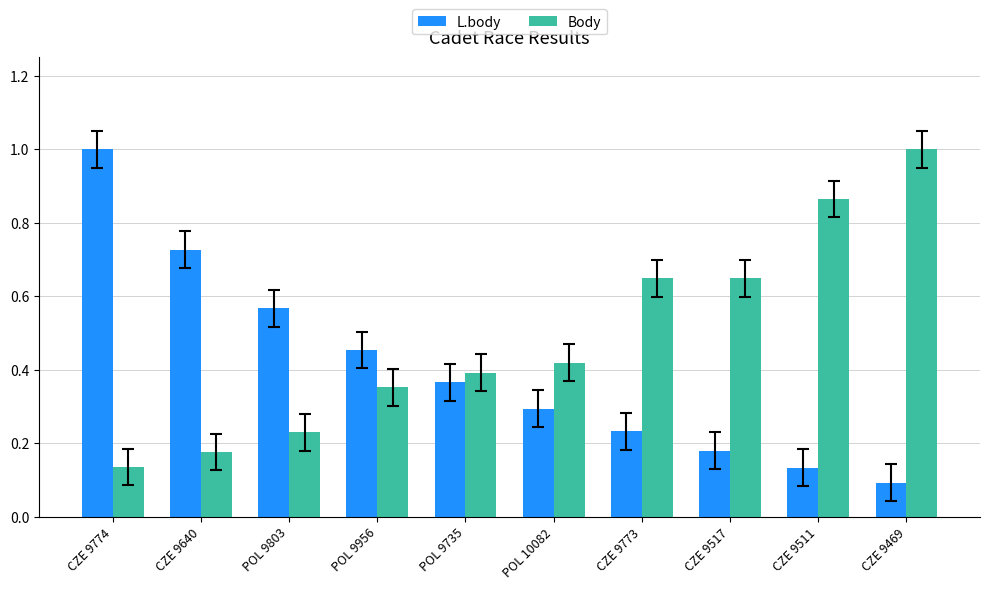

What is the total value across all series at CZE 9774?

1.1